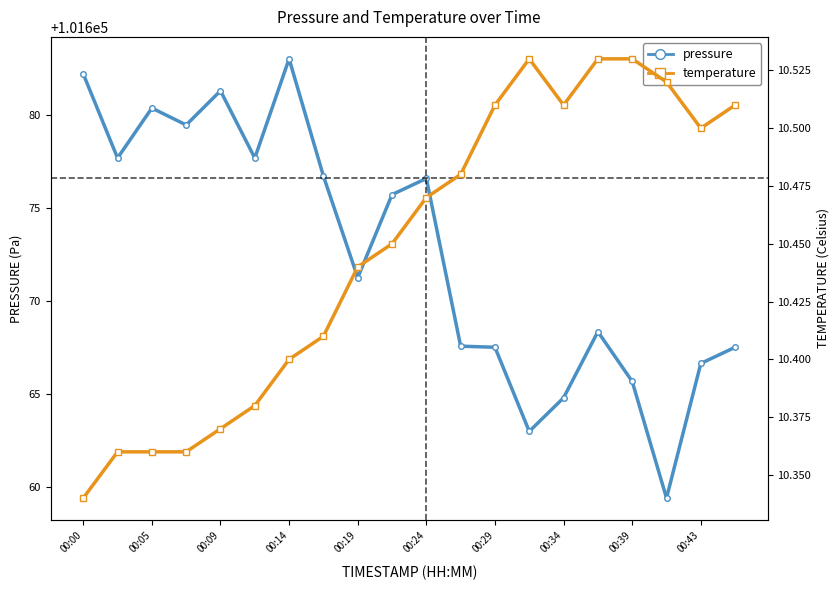

Does the chart have visible grid lines?

No